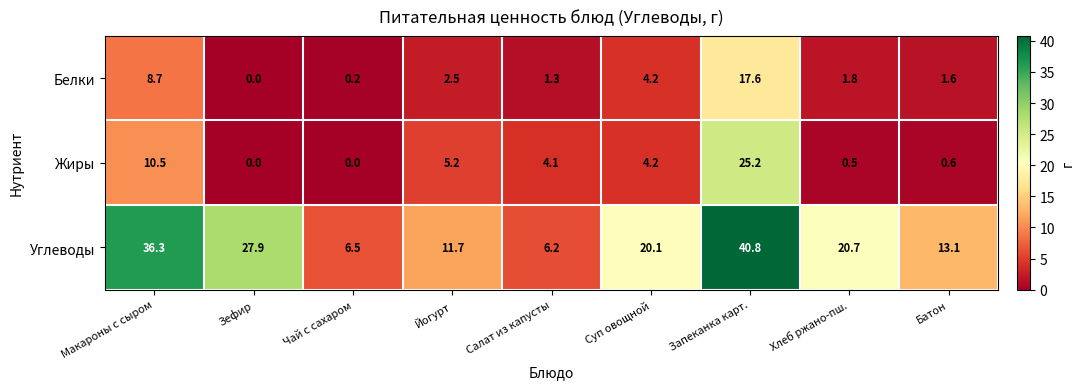

Where is Белки nearest to the value 8?

Макароны с сыром